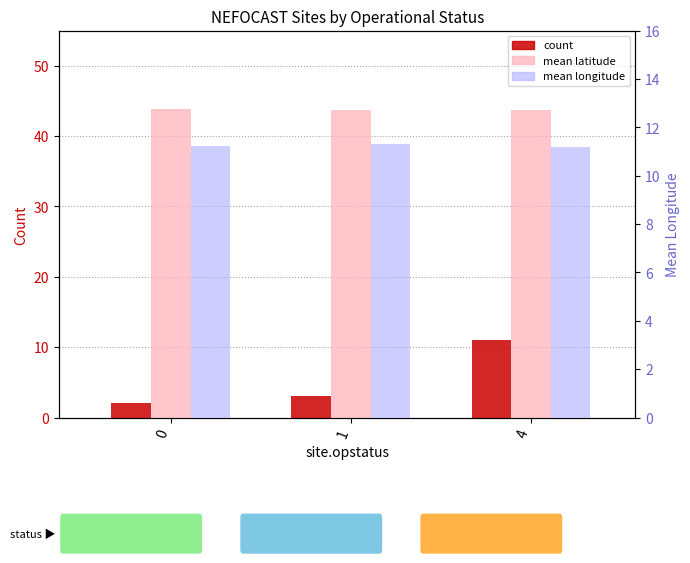

What is the spread (max minus min) of values at 4?

32.8